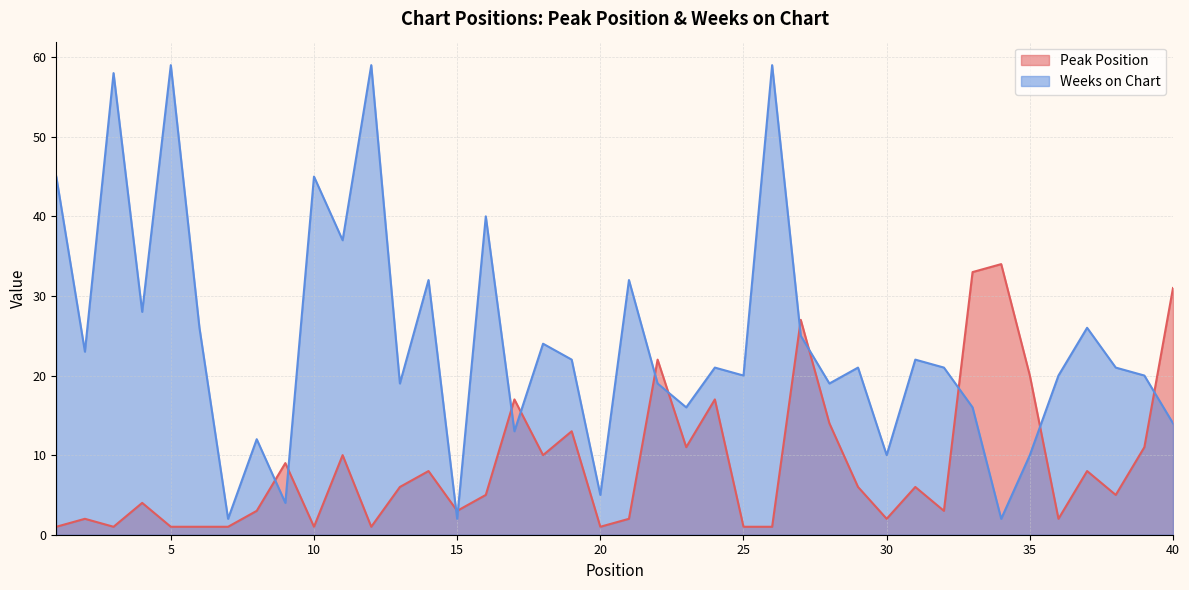

True or false: Peak Position has a value of 3 at 15.

True